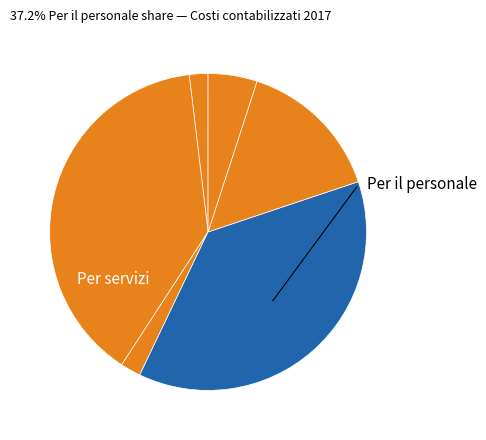

Count the number of slices in the pie.

6